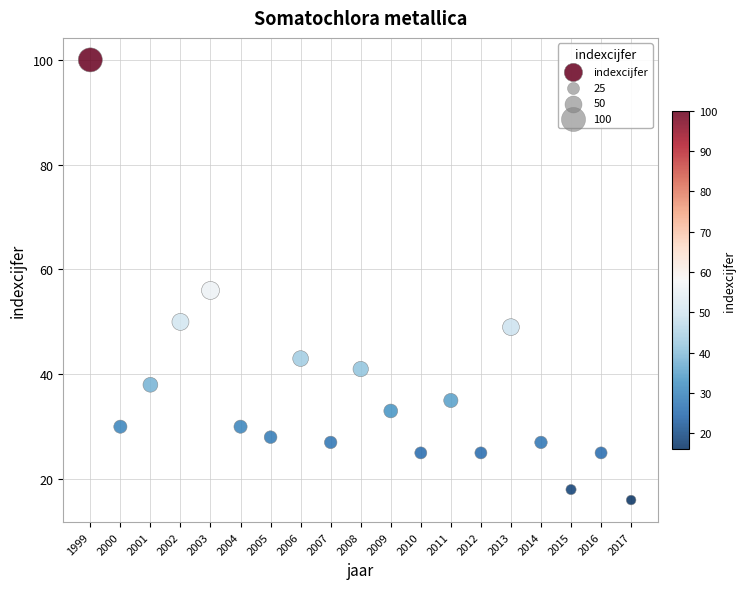

What Y value in the scatter plot is closest to 58?

56